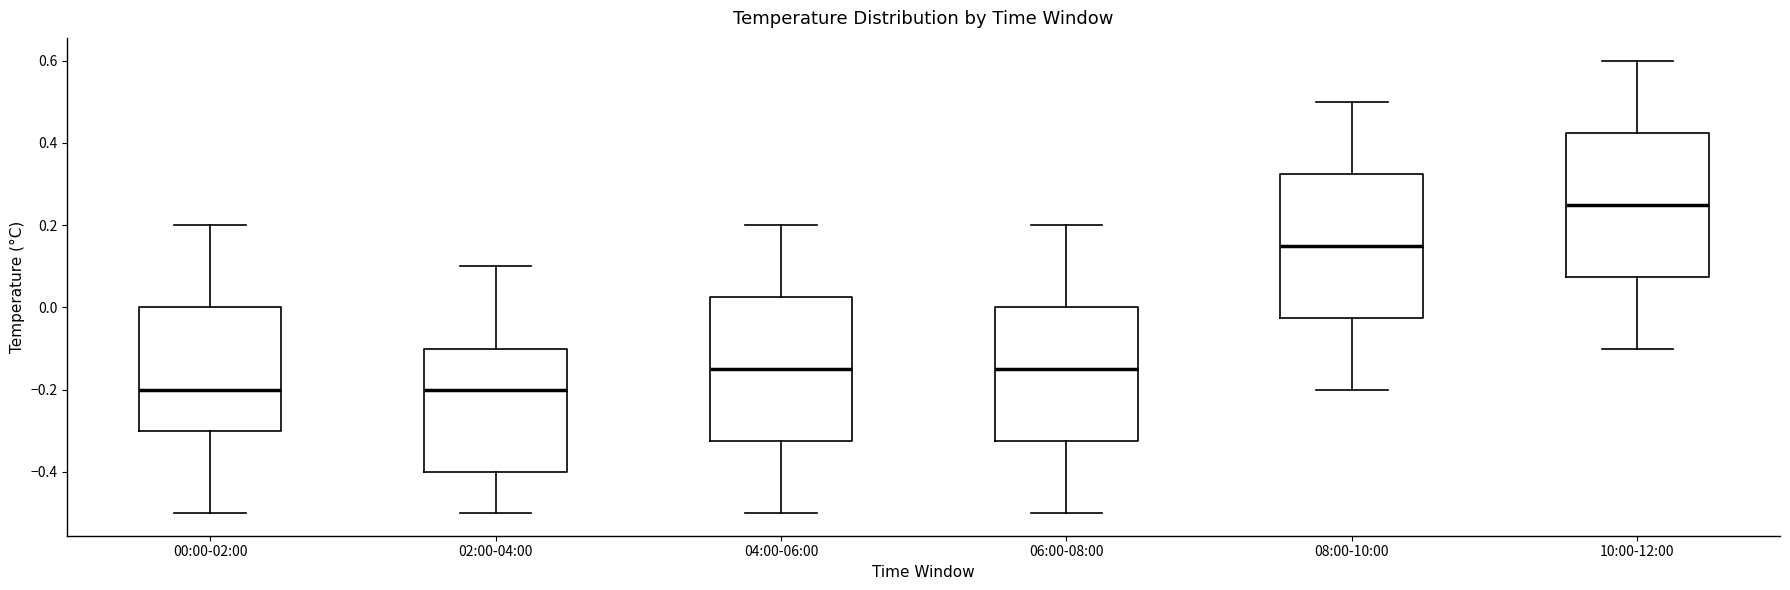

Reading left to right, read every box against the y-axis: the position of its median line, the range the box covers, and the ends of its whiskers. The values are not printed on the chart, so give them approximately, as read against the axis.

00:00-02:00: median -0.20, box -0.30 to 0.00, whiskers -0.50 to 0.20
02:00-04:00: median -0.20, box -0.40 to -0.10, whiskers -0.50 to 0.10
04:00-06:00: median -0.14, box -0.32 to 0.02, whiskers -0.50 to 0.20
06:00-08:00: median -0.14, box -0.32 to 0.00, whiskers -0.50 to 0.20
08:00-10:00: median 0.16, box -0.02 to 0.32, whiskers -0.20 to 0.50
10:00-12:00: median 0.26, box 0.08 to 0.42, whiskers -0.10 to 0.60